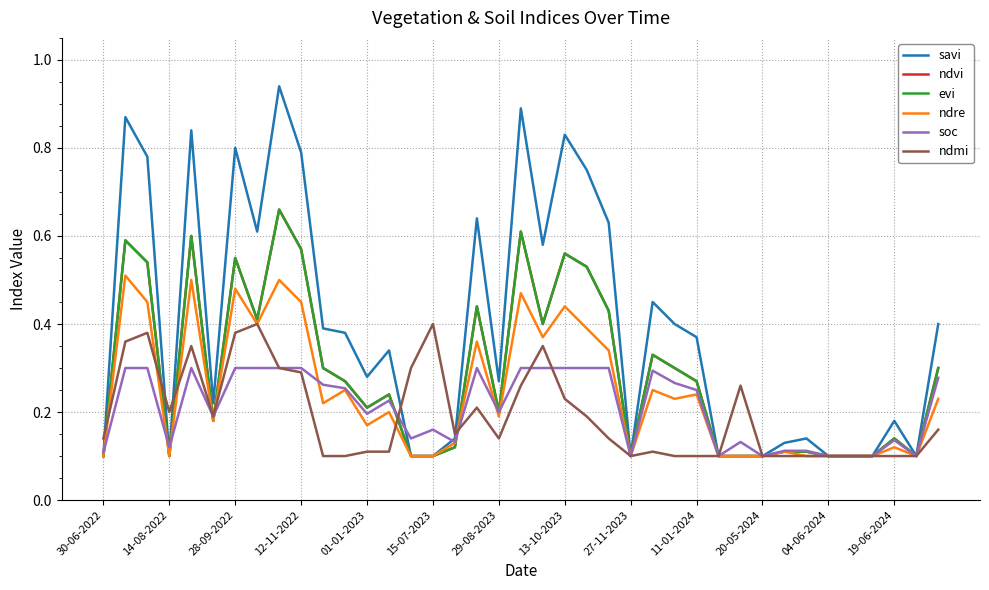

Does the chart have visible grid lines?

Yes